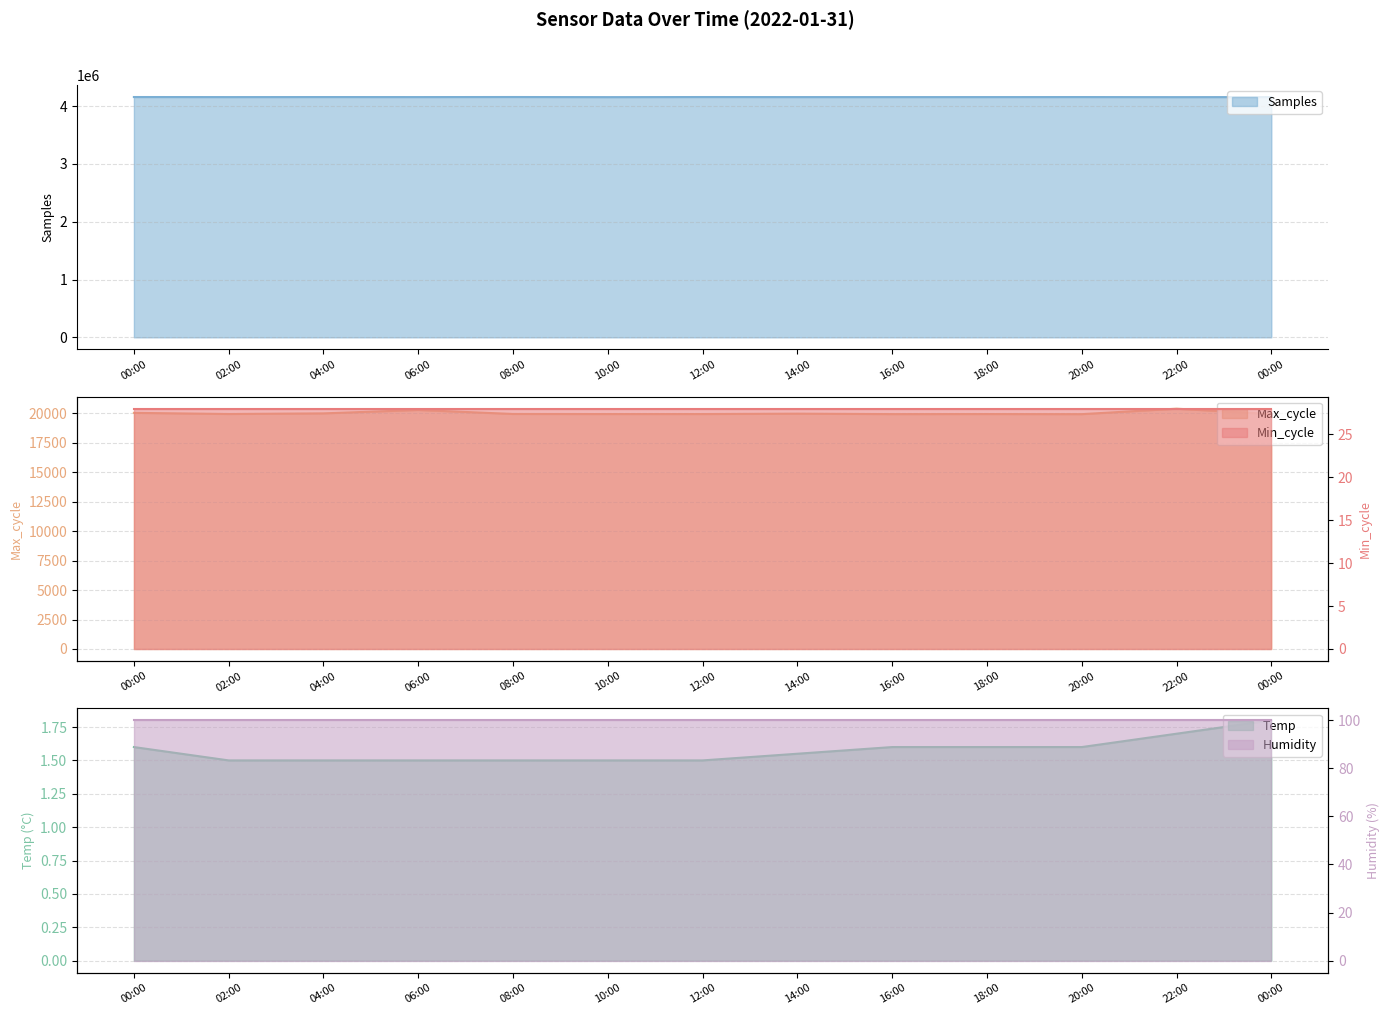

True or false: Samples and Max_cycle cross at least once.

False